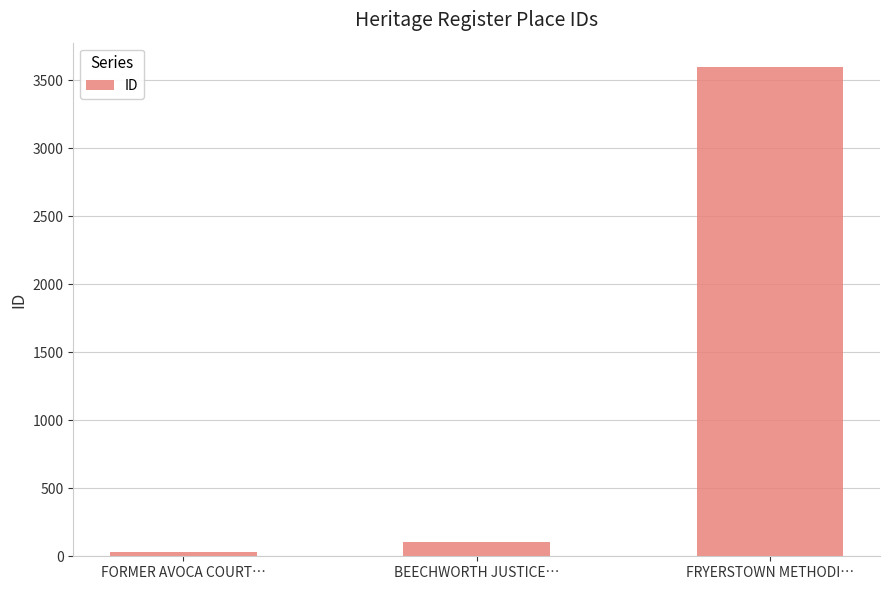

Which label corresponds to the smallest value in the chart?

FORMER AVOCA COURT…